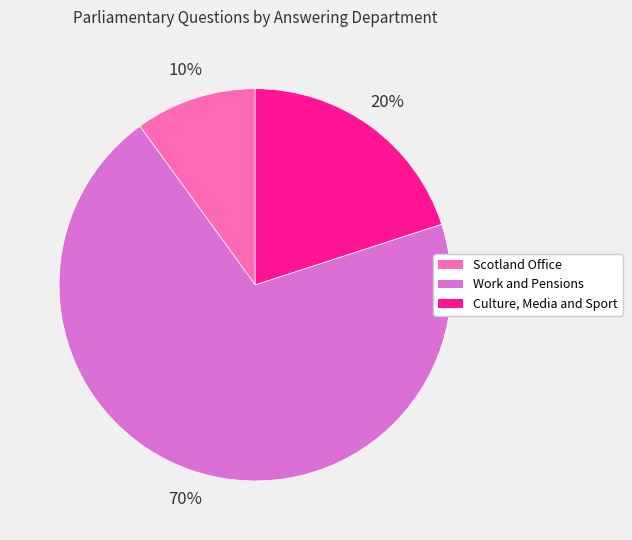

Which slice is the largest?

Work and Pensions